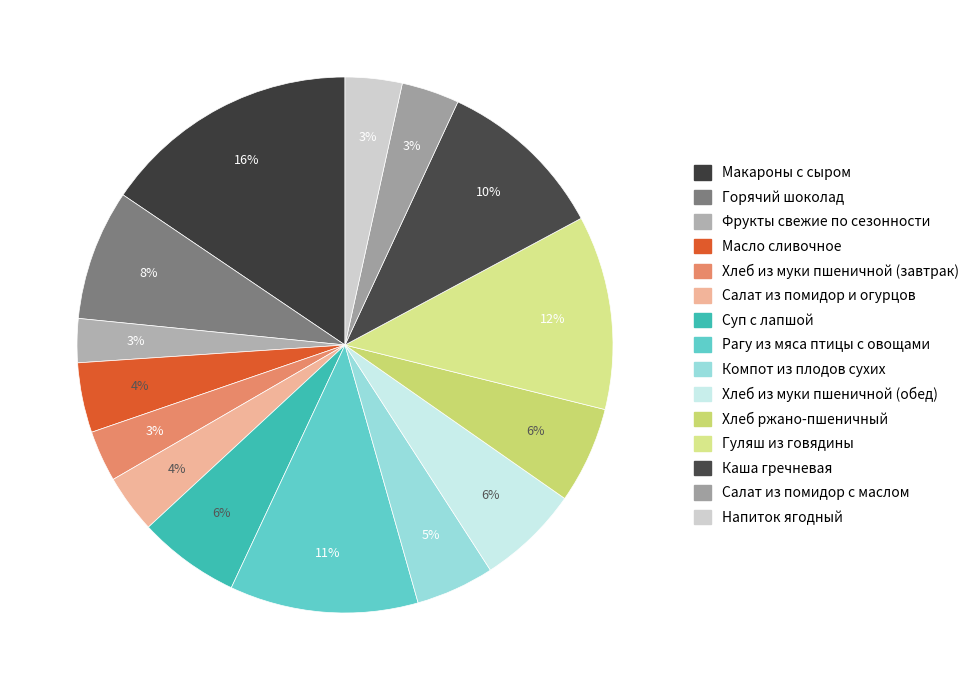

Which category has the biggest portion of the pie?

Макароны с сыром